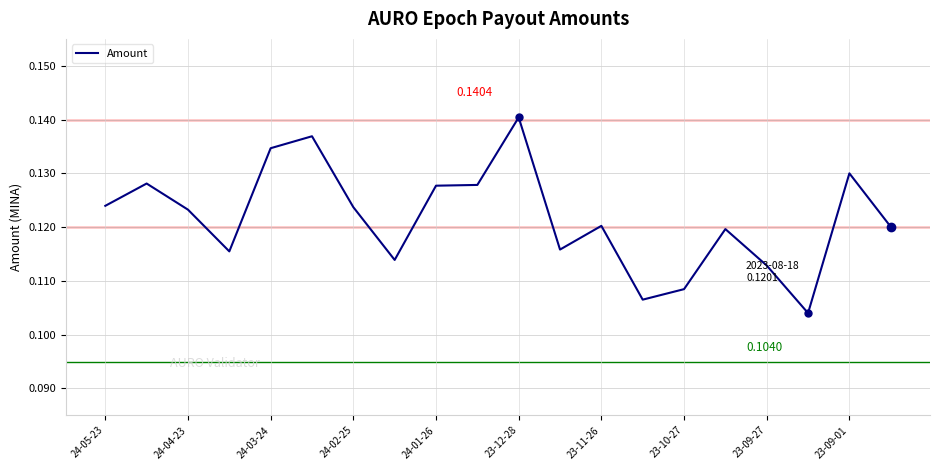

Does the chart display data point markers on the line(s)?

No